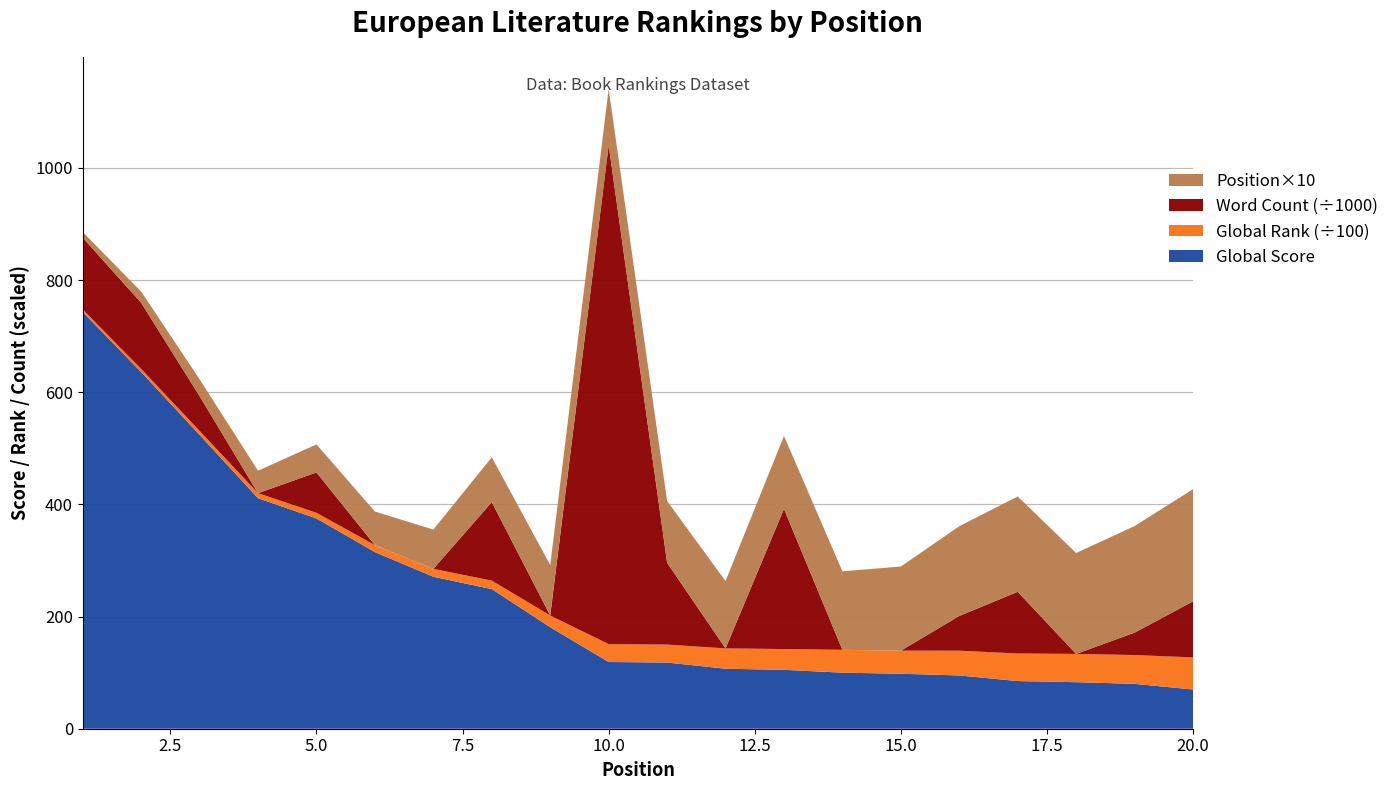

Reading left to right, transcribe all the data shown in this chart.

Global Score: 743.0	636.0	524.0	411.0	375.0	315.0	271.0	249.0	181.0	119.0	118.0	107.0	105.0	100.0	98.0	95.0	85.0	83.0	80.0	70.0
Global Rank (÷100): 4.7	5.6	7.0	9.1	10.0	12.3	14.1	15.1	20.9	31.8	32.0	36.2	37.1	40.7	41.2	44.1	49.1	50.4	51.4	57.2
Word Count (÷1000): 128.0	118.0	62.0	0.0	72.0	0.0	0.0	140.0	0.0	890.0	146.0	0.0	250.0	0.0	0.0	62.0	110.0	0.0	40.0	100.0
Position×10: 10.0	20.0	30.0	40.0	50.0	60.0	70.0	80.0	90.0	100.0	110.0	120.0	130.0	140.0	150.0	160.0	170.0	180.0	190.0	200.0